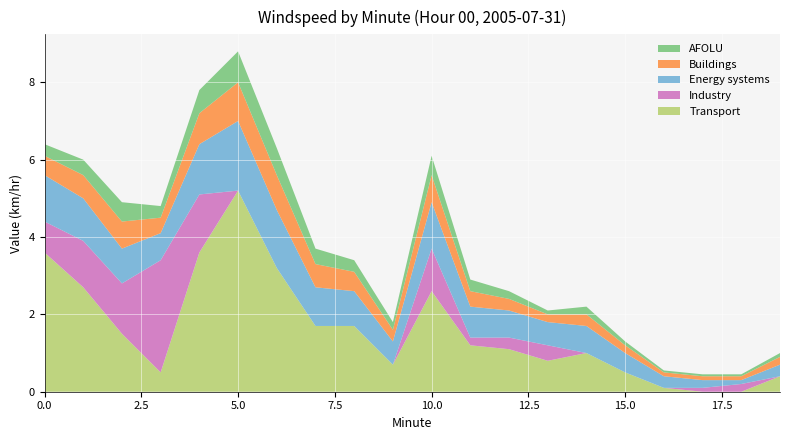

Reading left to right, extract all data points from this chart.

Transport: 3.6	2.7	1.5	0.5	3.6	5.2	3.2	1.7	1.7	0.7	2.6	1.2	1.1	0.8	1.0	0.5	0.1	0.0	0.0	0.4
Industry: 0.8	1.2	1.3	2.9	1.5	0.0	0.0	0.0	0.0	0.0	1.1	0.2	0.3	0.4	0.0	0.0	0.0	0.1	0.2	0.0
Energy systems: 1.2	1.1	0.9	0.7	1.3	1.8	1.5	1.0	0.9	0.6	1.2	0.8	0.7	0.6	0.7	0.5	0.3	0.2	0.1	0.3
Buildings: 0.5	0.6	0.7	0.4	0.8	1.0	0.9	0.6	0.5	0.3	0.7	0.4	0.3	0.2	0.3	0.2	0.1	0.1	0.1	0.2
AFOLU: 0.3	0.4	0.5	0.3	0.6	0.8	0.7	0.4	0.3	0.2	0.5	0.3	0.2	0.1	0.2	0.1	0.1	0.1	0.1	0.1